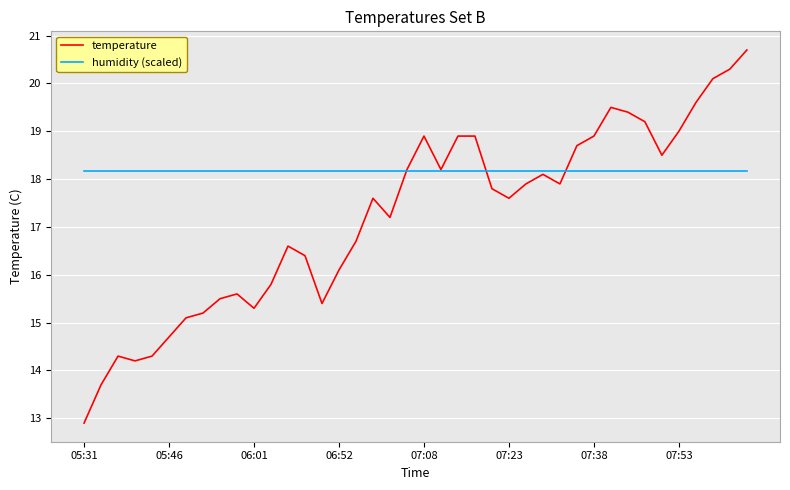

Which series has the largest total across all categories?

humidity (scaled)